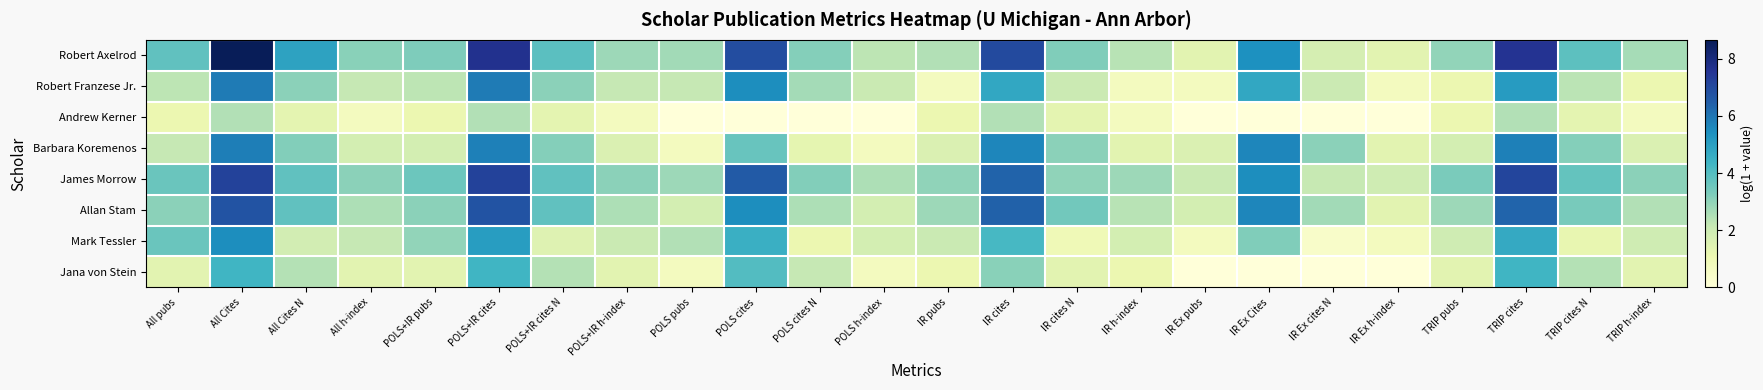

Reading left to right, transcribe all the data shown in this chart.

Robert Axelrod: All pubs=3.8	All Cites=8.7	All Cites N=4.9	All h-index=3.1	POLS+IR pubs=3.3	POLS+IR cites=7.6	POLS+IR cites N=3.9	POLS+IR h-index=2.8	POLS pubs=2.7	POLS cites=6.9	POLS cites N=3.2	POLS h-index=2.3	IR pubs=2.5	IR cites=7.0	IR cites N=3.2	IR h-index=2.4	IR Ex pubs=1.4	IR Ex Cites=5.4	IR Ex cites N=1.8	IR Ex h-index=1.4	TRIP pubs=2.9	TRIP cites=7.6	TRIP cites N=3.8	TRIP h-index=2.6
Robert Franzese Jr.: All pubs=2.3	All Cites=5.9	All Cites N=3.1	All h-index=2.2	POLS+IR pubs=2.3	POLS+IR cites=5.9	POLS+IR cites N=3.1	POLS+IR h-index=2.2	POLS pubs=2.2	POLS cites=5.5	POLS cites N=2.7	POLS h-index=2.1	IR pubs=0.7	IR cites=4.8	IR cites N=2.0	IR h-index=0.7	IR Ex pubs=0.7	IR Ex Cites=4.8	IR Ex cites N=2.0	IR Ex h-index=0.7	TRIP pubs=1.1	TRIP cites=5.1	TRIP cites N=2.4	TRIP h-index=1.1
Andrew Kerner: All pubs=1.1	All Cites=2.5	All Cites N=1.3	All h-index=0.7	POLS+IR pubs=1.1	POLS+IR cites=2.5	POLS+IR cites N=1.3	POLS+IR h-index=0.7	POLS pubs=0.0	POLS cites=0.0	POLS cites N=0.0	POLS h-index=0.0	IR pubs=1.1	IR cites=2.5	IR cites N=1.3	IR h-index=0.7	IR Ex pubs=0.0	IR Ex Cites=0.0	IR Ex cites N=0.0	IR Ex h-index=0.0	TRIP pubs=1.1	TRIP cites=2.5	TRIP cites N=1.3	TRIP h-index=0.7
Barbara Koremenos: All pubs=2.2	All Cites=5.8	All Cites N=3.2	All h-index=1.8	POLS+IR pubs=1.8	POLS+IR cites=5.8	POLS+IR cites N=3.2	POLS+IR h-index=1.6	POLS pubs=0.7	POLS cites=3.6	POLS cites N=1.3	POLS h-index=0.7	IR pubs=1.6	IR cites=5.6	IR cites N=3.0	IR h-index=1.4	IR Ex pubs=1.6	IR Ex Cites=5.6	IR Ex cites N=3.0	IR Ex h-index=1.4	TRIP pubs=1.8	TRIP cites=5.8	TRIP cites N=3.2	TRIP h-index=1.6
James Morrow: All pubs=3.6	All Cites=7.2	All Cites N=3.8	All h-index=3.0	POLS+IR pubs=3.6	POLS+IR cites=7.2	POLS+IR cites N=3.8	POLS+IR h-index=3.0	POLS pubs=2.8	POLS cites=6.6	POLS cites N=3.2	POLS h-index=2.6	IR pubs=3.0	IR cites=6.4	IR cites N=3.0	IR h-index=2.8	IR Ex pubs=2.1	IR Ex Cites=5.5	IR Ex cites N=2.1	IR Ex h-index=1.9	TRIP pubs=3.3	TRIP cites=7.1	TRIP cites N=3.7	TRIP h-index=3.0
Allan Stam: All pubs=3.0	All Cites=6.7	All Cites N=3.8	All h-index=2.6	POLS+IR pubs=3.0	POLS+IR cites=6.7	POLS+IR cites N=3.8	POLS+IR h-index=2.6	POLS pubs=1.8	POLS cites=5.5	POLS cites N=2.5	POLS h-index=1.8	IR pubs=2.8	IR cites=6.4	IR cites N=3.4	IR h-index=2.4	IR Ex pubs=1.8	IR Ex Cites=5.6	IR Ex cites N=2.7	IR Ex h-index=1.4	TRIP pubs=2.8	TRIP cites=6.3	TRIP cites N=3.4	TRIP h-index=2.5
Mark Tessler: All pubs=3.6	All Cites=5.5	All Cites N=1.8	All h-index=2.2	POLS+IR pubs=2.9	POLS+IR cites=5.1	POLS+IR cites N=1.5	POLS+IR h-index=2.1	POLS pubs=2.5	POLS cites=4.5	POLS cites N=1.1	POLS h-index=1.8	IR pubs=2.1	IR cites=4.2	IR cites N=0.9	IR h-index=1.8	IR Ex pubs=0.7	IR Ex Cites=3.2	IR Ex cites N=0.4	IR Ex h-index=0.7	TRIP pubs=1.9	TRIP cites=4.7	TRIP cites N=1.2	TRIP h-index=1.9
Jana von Stein: All pubs=1.4	All Cites=4.3	All Cites N=2.5	All h-index=1.4	POLS+IR pubs=1.4	POLS+IR cites=4.3	POLS+IR cites N=2.5	POLS+IR h-index=1.4	POLS pubs=0.7	POLS cites=4.0	POLS cites N=2.2	POLS h-index=0.7	IR pubs=1.1	IR cites=3.1	IR cites N=1.4	IR h-index=1.1	IR Ex pubs=0.0	IR Ex Cites=0.0	IR Ex cites N=0.0	IR Ex h-index=0.0	TRIP pubs=1.4	TRIP cites=4.3	TRIP cites N=2.5	TRIP h-index=1.4